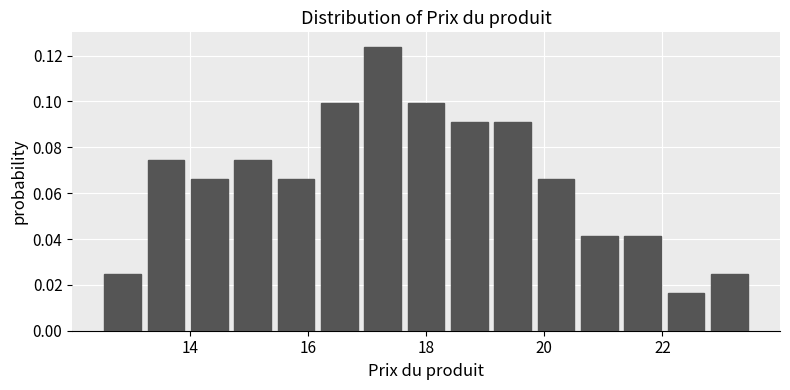

Around what value on the x-axis is the tallest bar? Give the approximate position of its centre, as read against the axis.

17.2